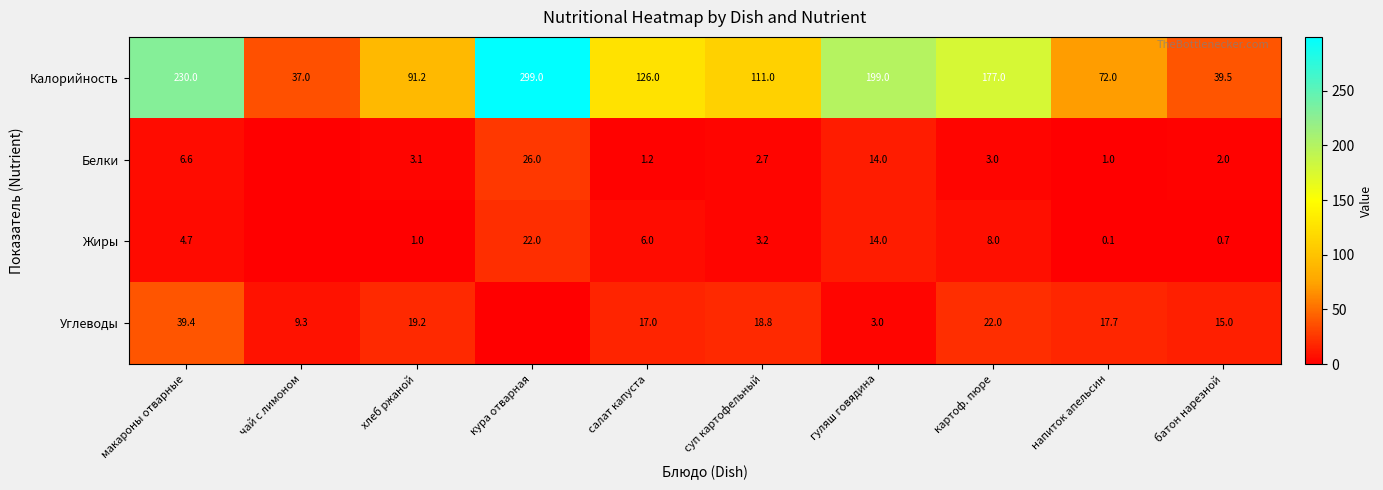

Which series changed the most between салат капуста and картоф. пюре?

Калорийность